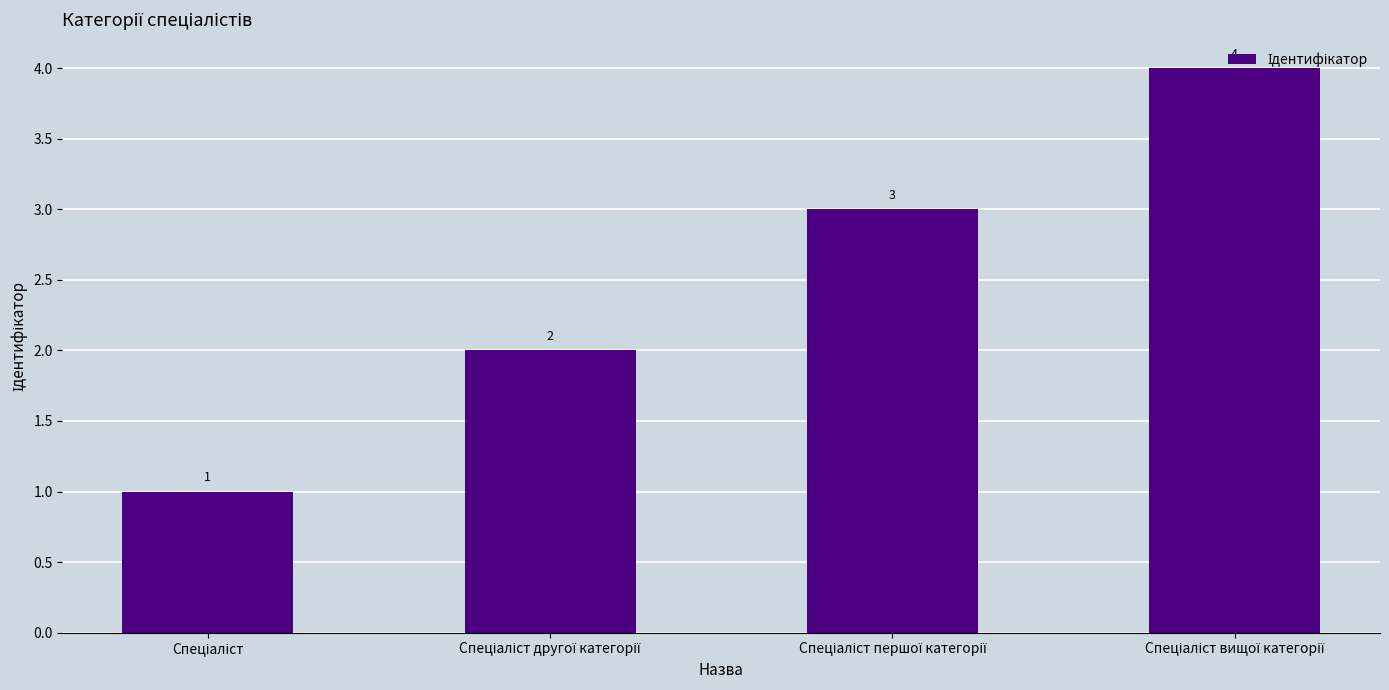

What is the value of the 1st bar from the left?

1